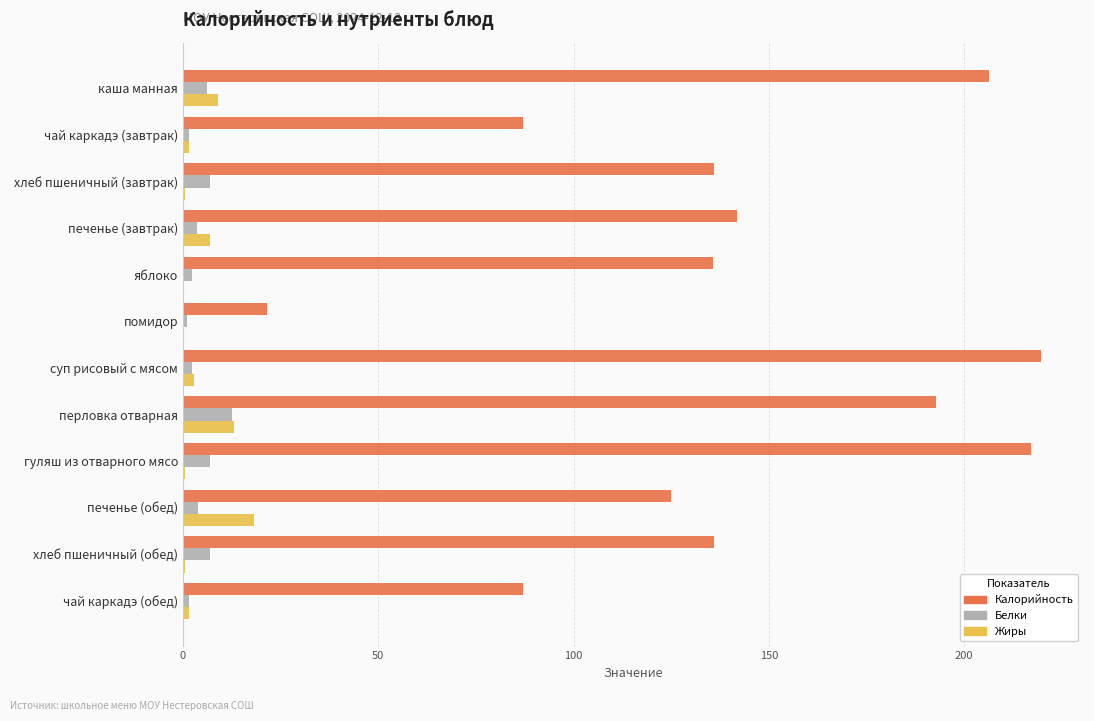

What is the highest value of the Калорийность series?

219.7